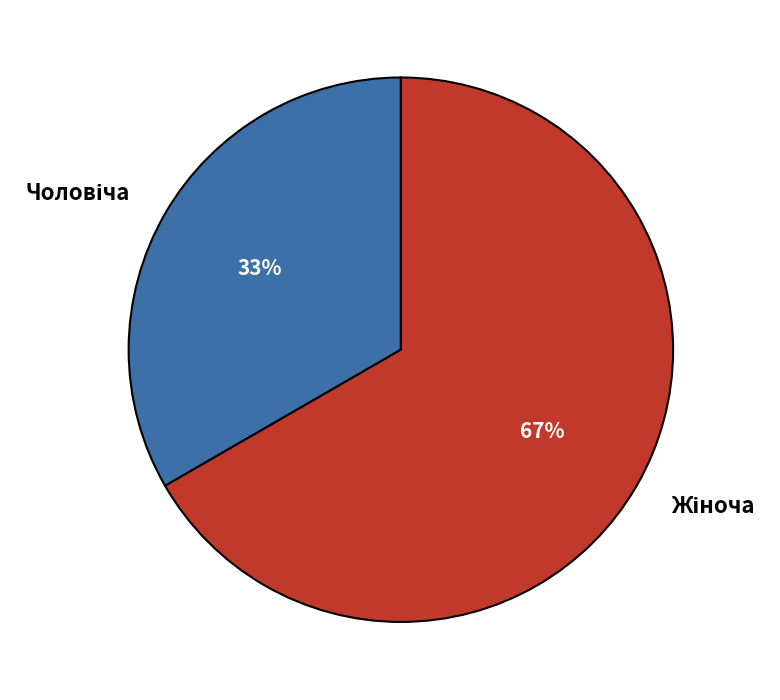

Is there a majority slice in this chart?

Yes